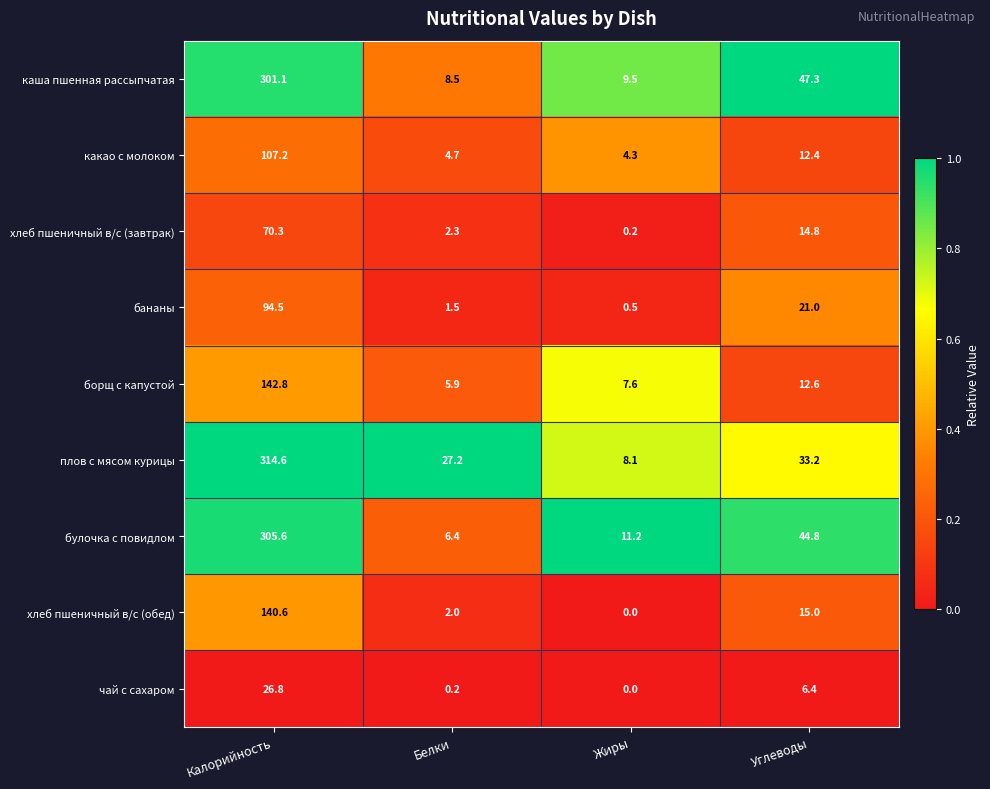

Which label corresponds to the largest value in the chart?

Калорийность